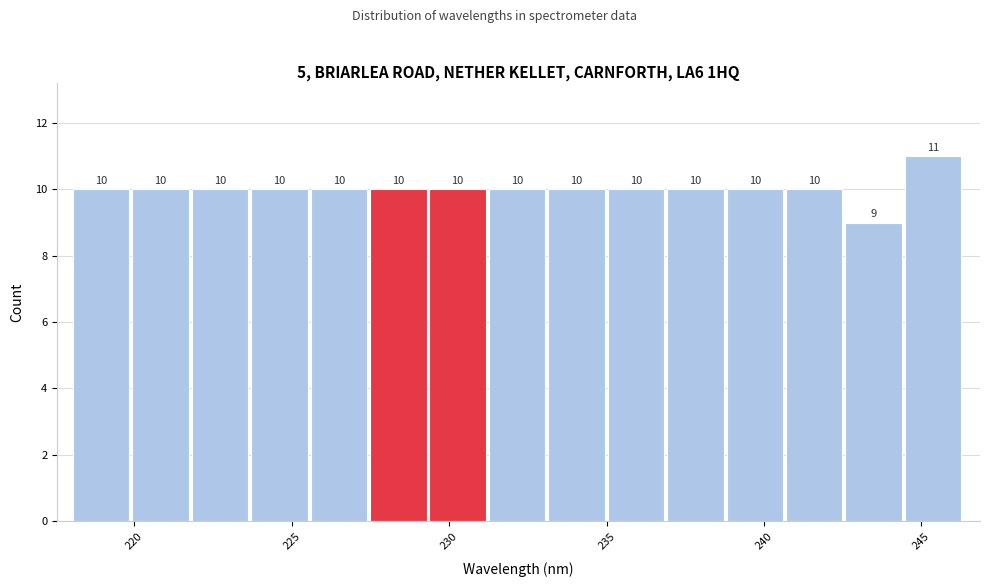

Around what value on the x-axis is the tallest bar? Give the approximate position of its centre, as read against the axis.

245.5